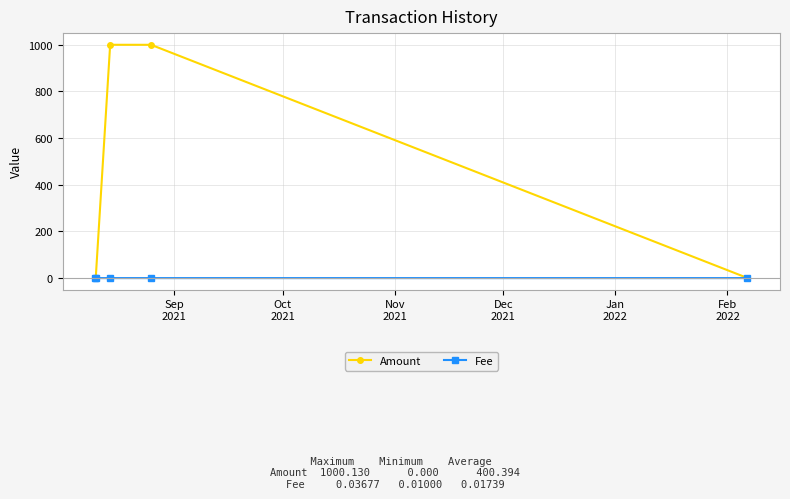

Which series has the largest total across all categories?

Amount